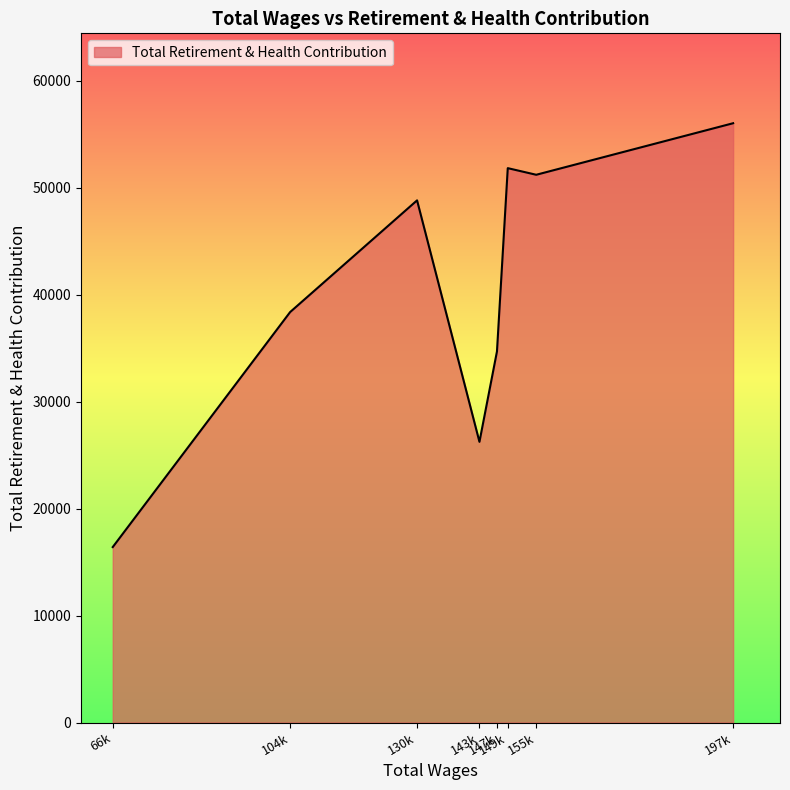

What is the difference between the second highest and minimum values?

35420